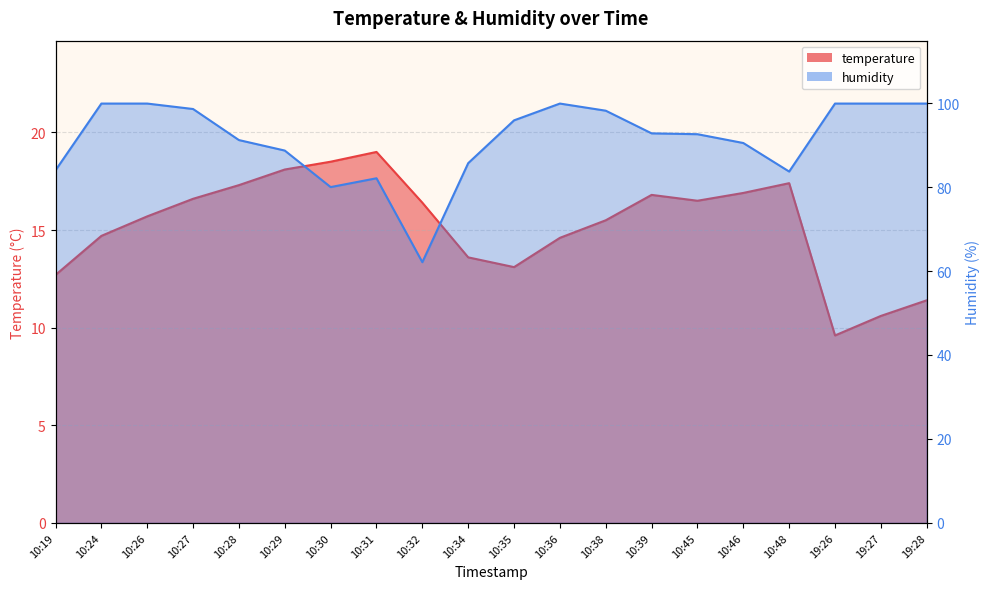

What is the minimum value for temperature?

9.6